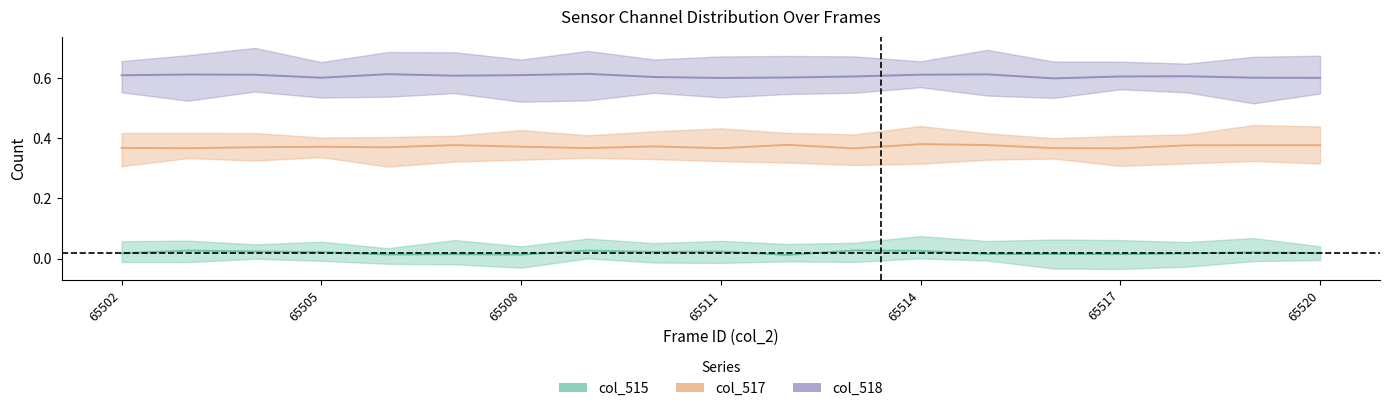

How many lines are shown in the chart?

3